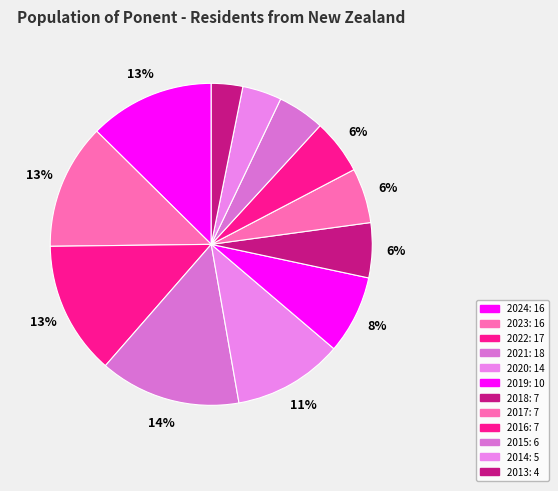

To the nearest percent, what is the combined percentage of 2015 and 2021?

19%